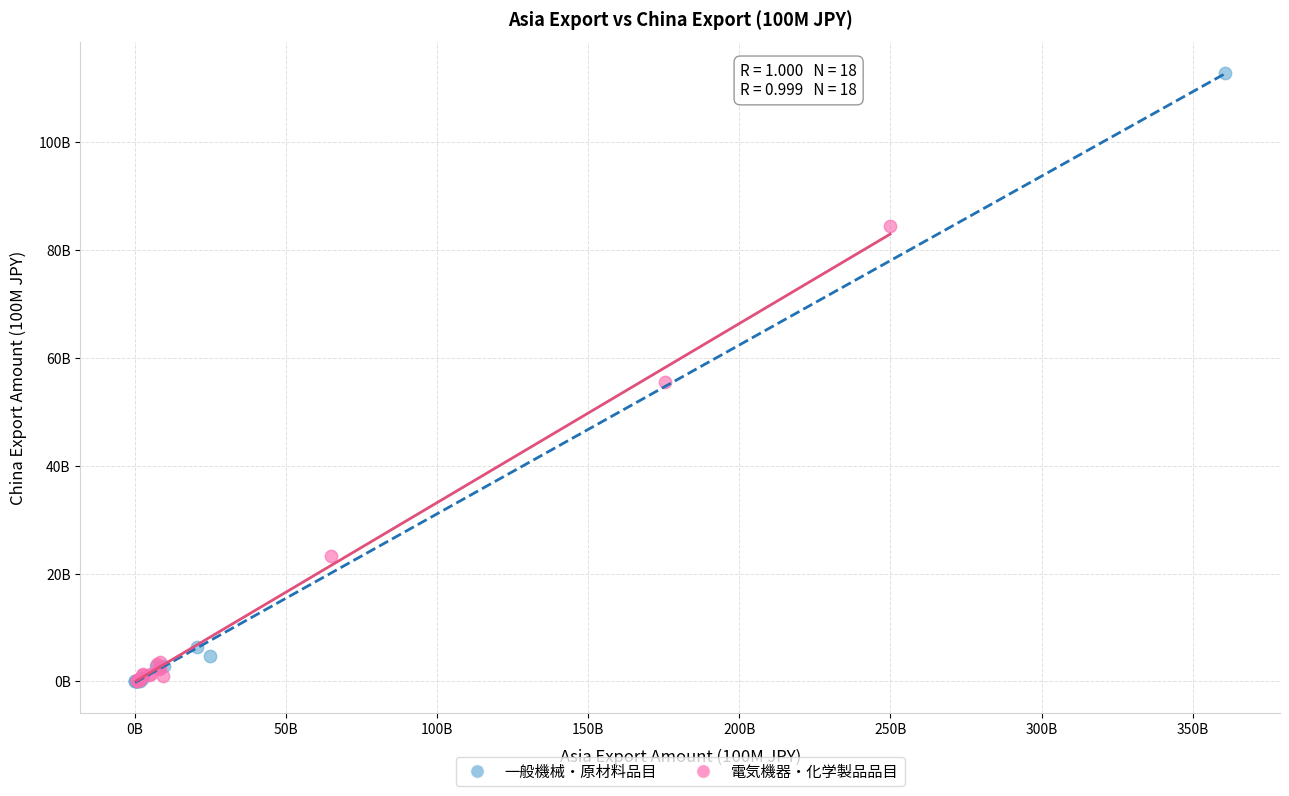

Which series reaches the maximum Y coordinate?

一般機械・原材料品目